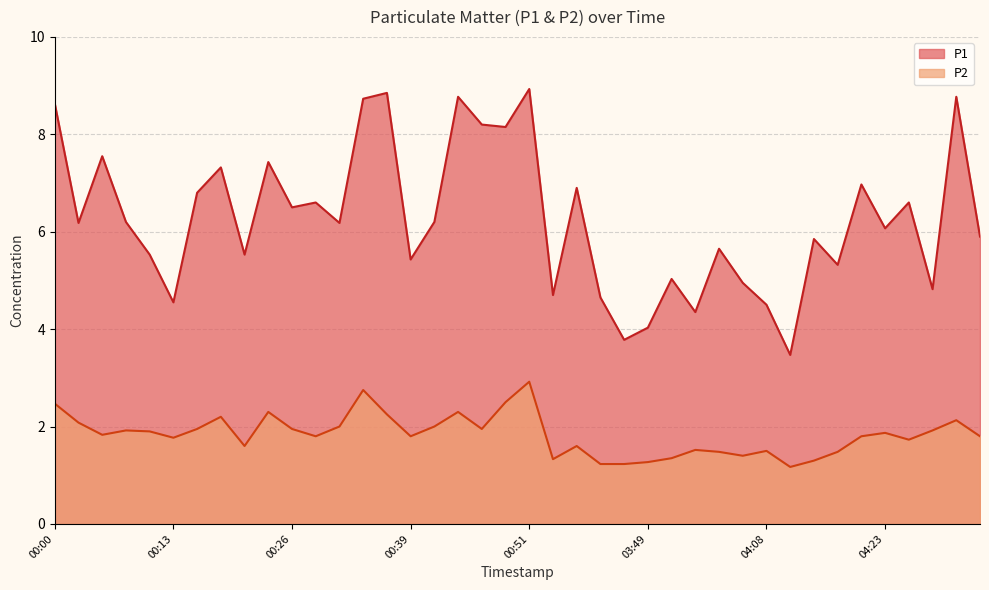

What is the sum of all P2 values?

73.3